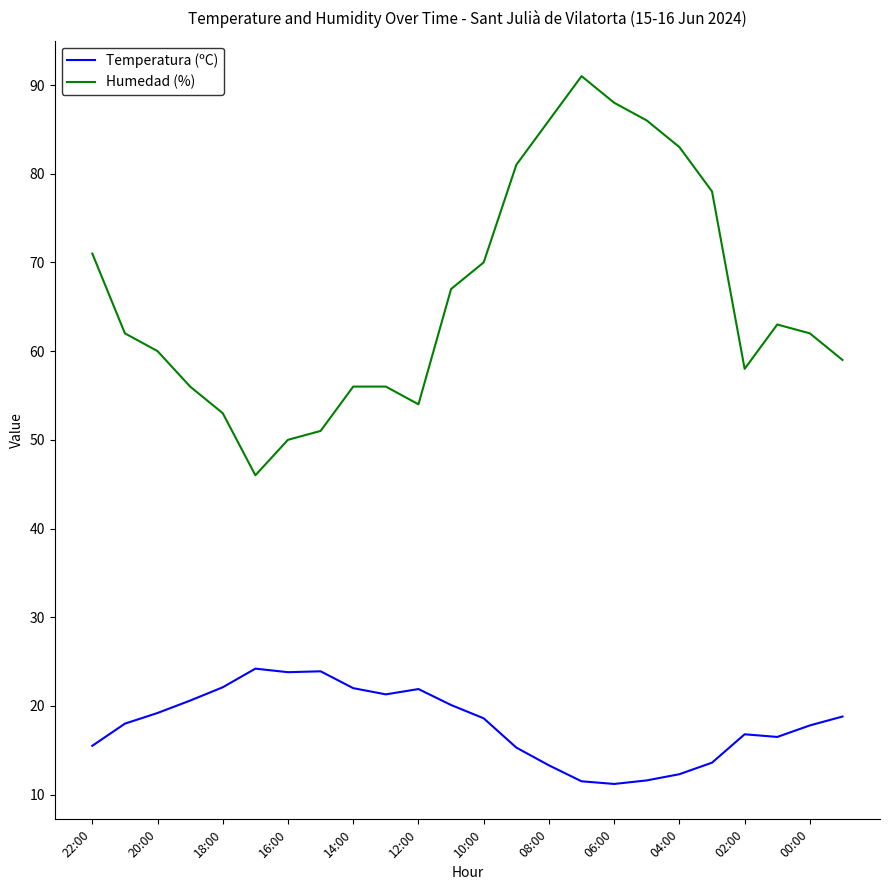

True or false: Temperatura (ºC) and Humedad (%) intersect in this chart.

False